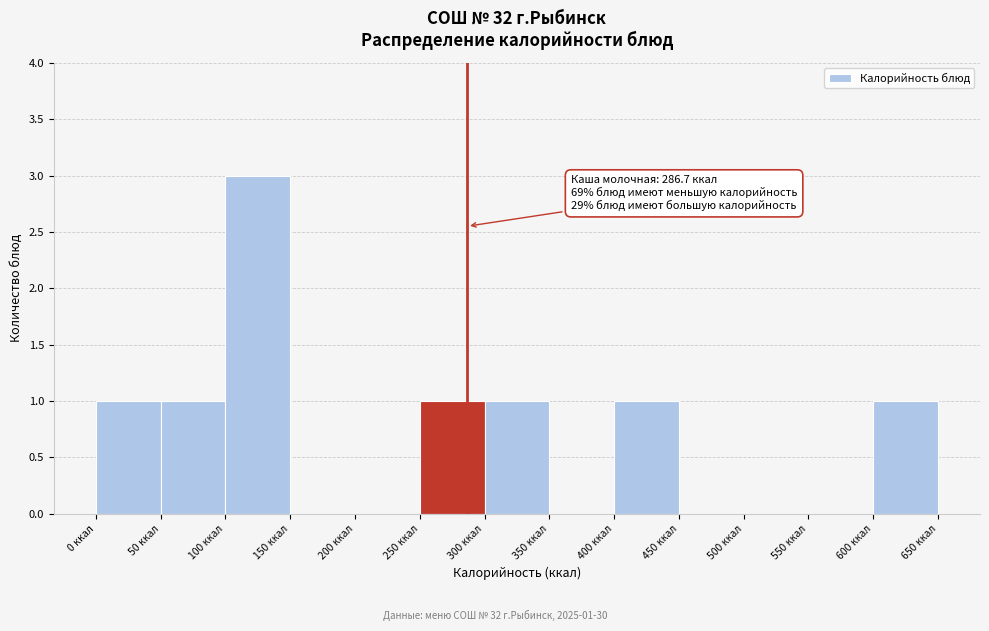

Over which range of the x-axis is the bar tallest?

100 to 150